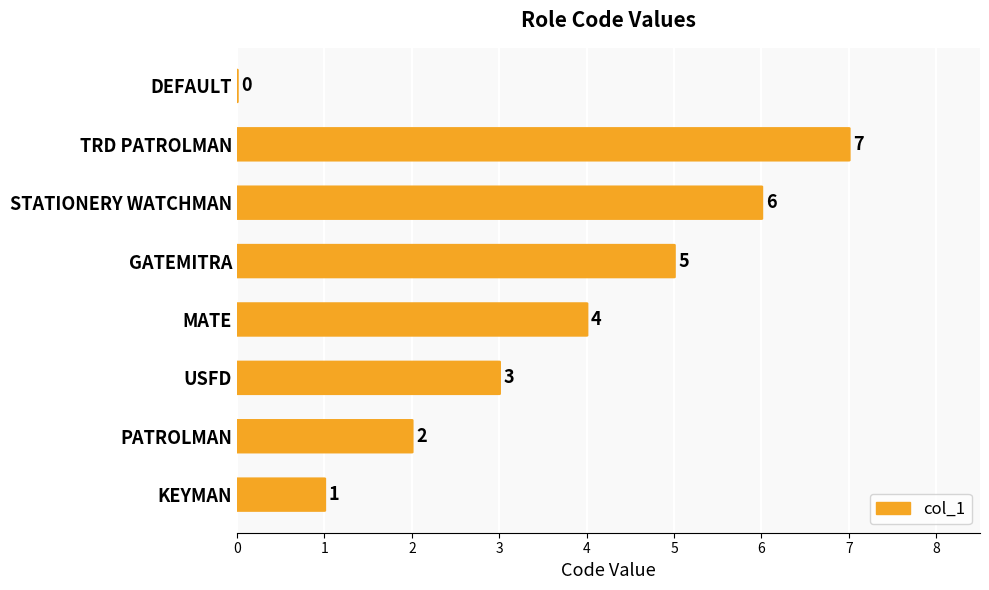

What is the value of the 7th bar from the left?

7